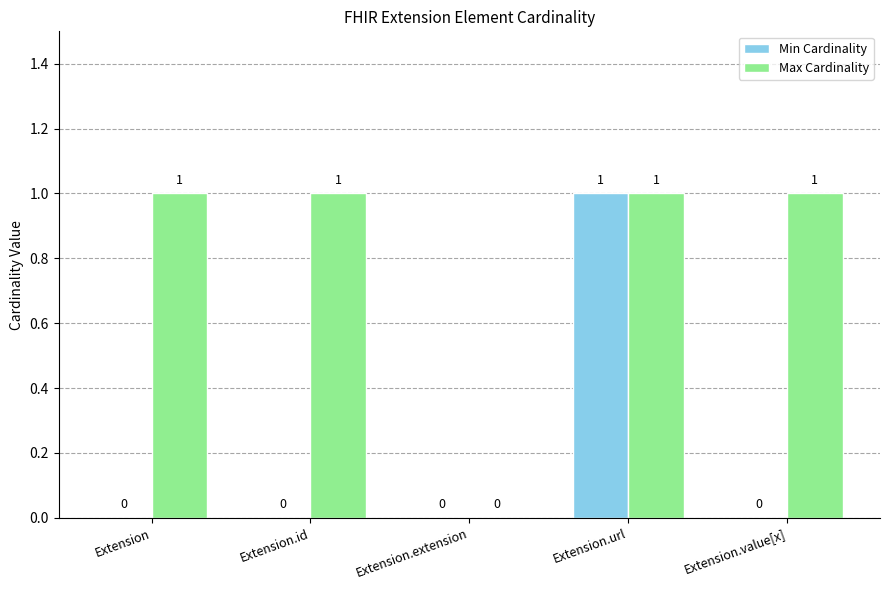

Between Extension.extension and Extension.value[x], which series saw the biggest shift?

Max Cardinality